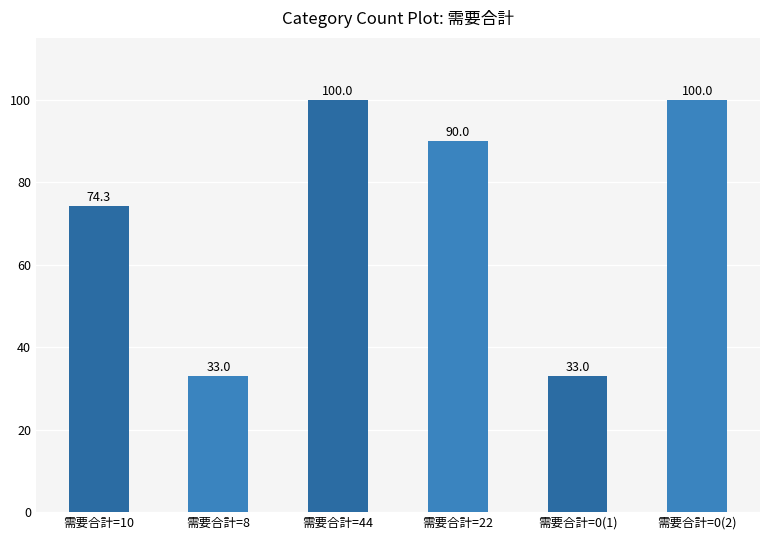

True or false: the data shows 138.6 at 需要合計=0(2).

False